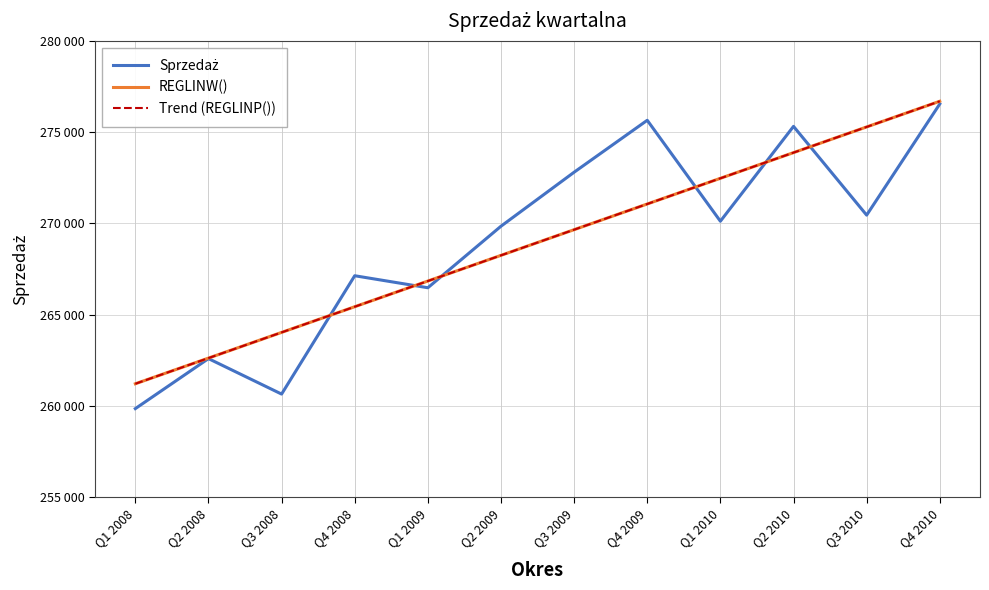

At how many categories does at least one series exceed 273398?

4